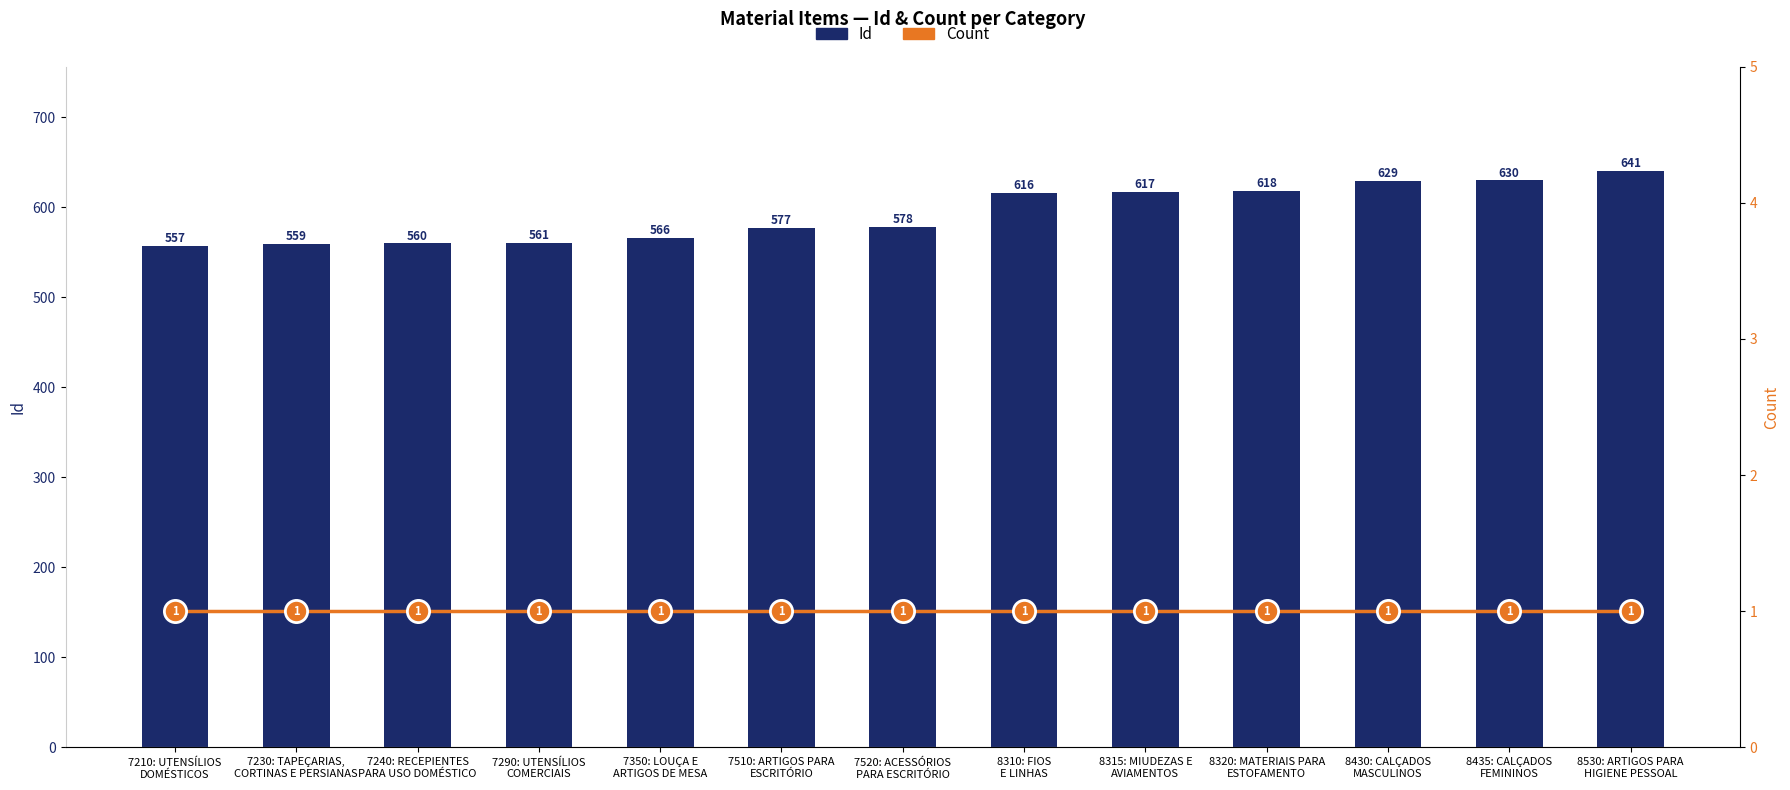

Is it true that Count equals 1 at 7230: TAPEÇARIAS,
CORTINAS E PERSIANAS?

False